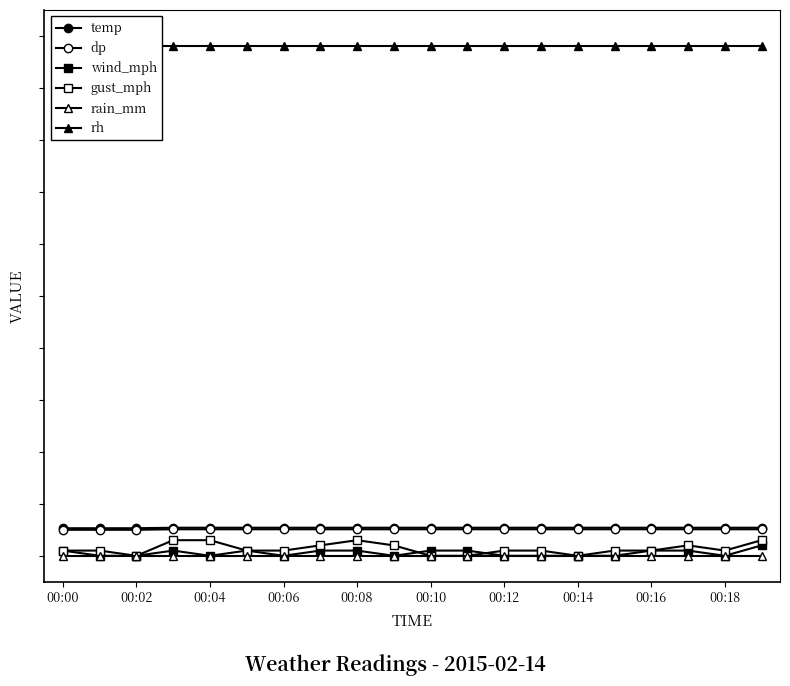

What is the difference between the dp values at 00:04 and 00:18?

0.1